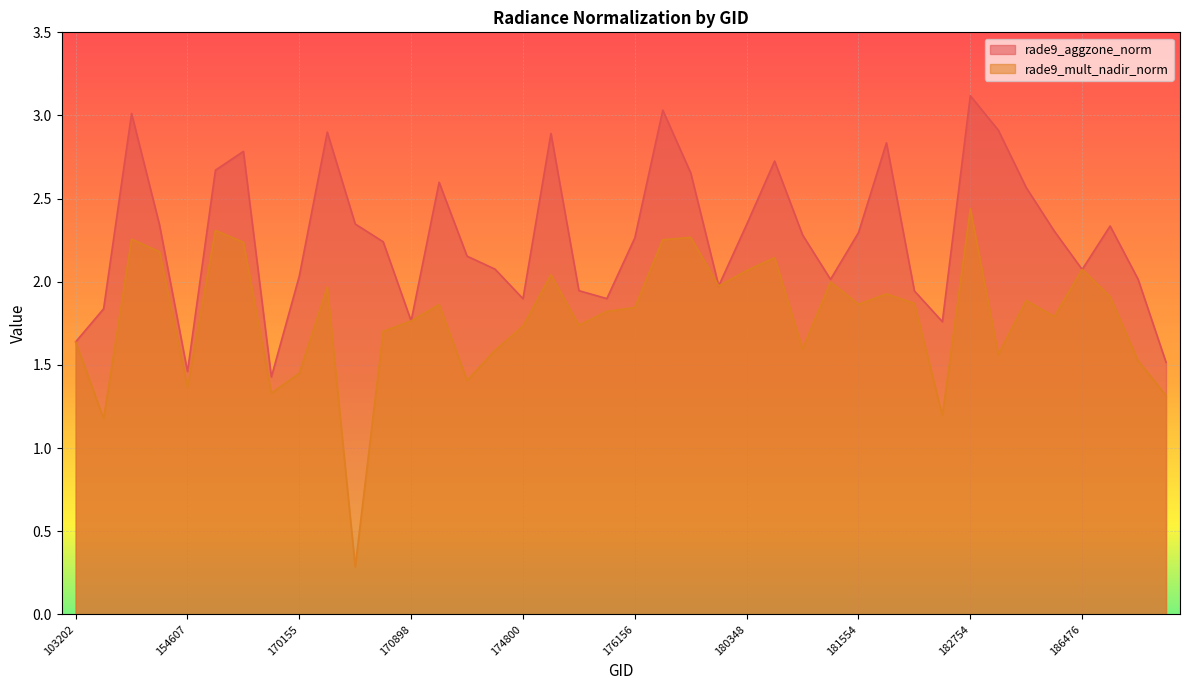

At which category is the sum across all series the highest?

182754